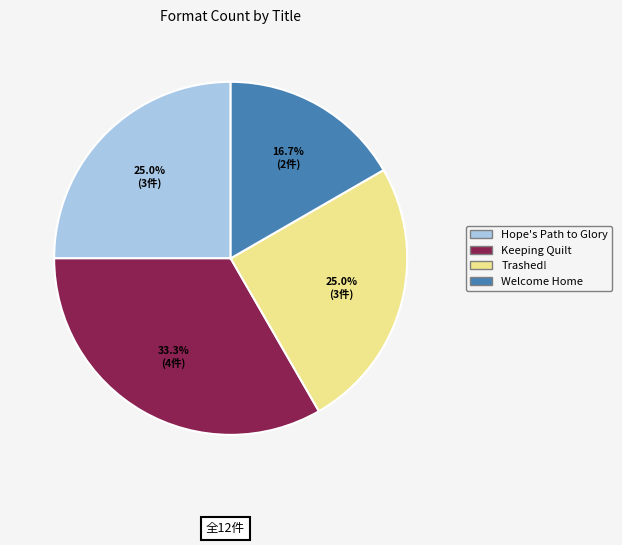

Which has a higher value, Welcome Home or Hope's Path to Glory?

Hope's Path to Glory